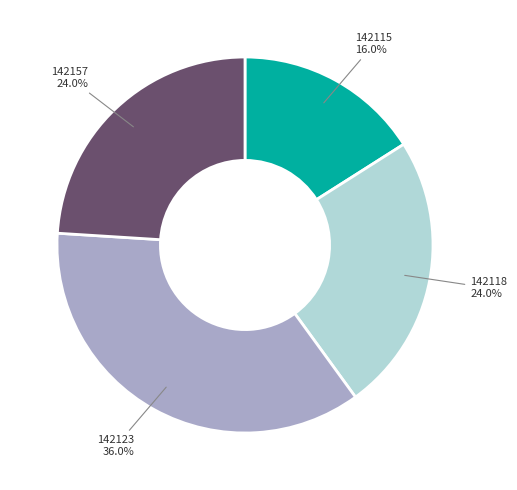

Do 142157 and 142123 together represent more than half of the pie?

Yes